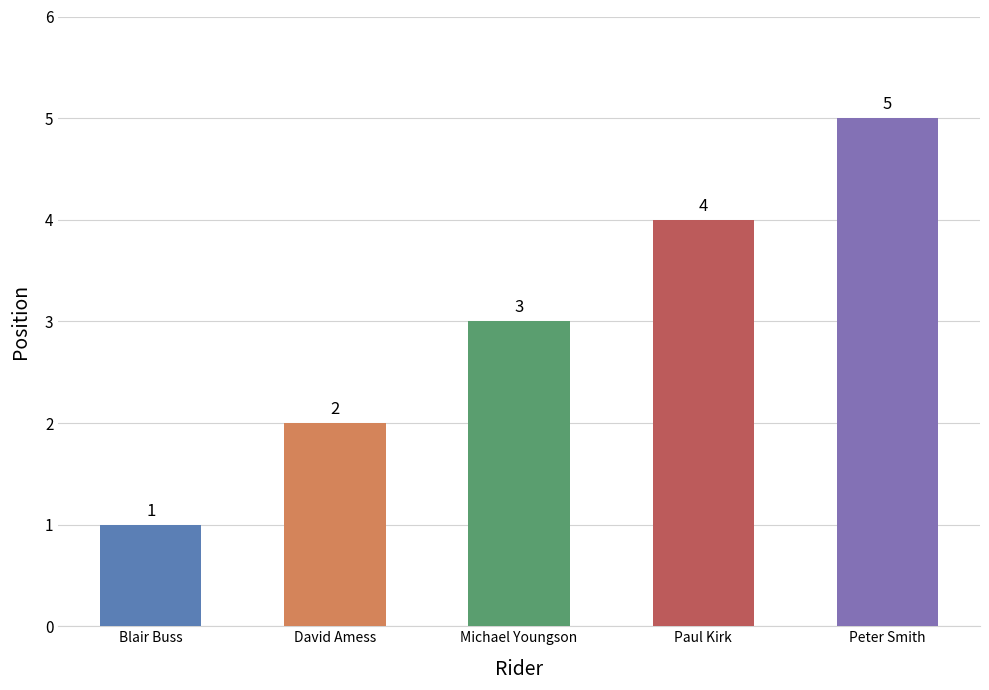

Reading right to left, list all the values displayed in this chart.

Peter Smith=5	Paul Kirk=4	Michael Youngson=3	David Amess=2	Blair Buss=1